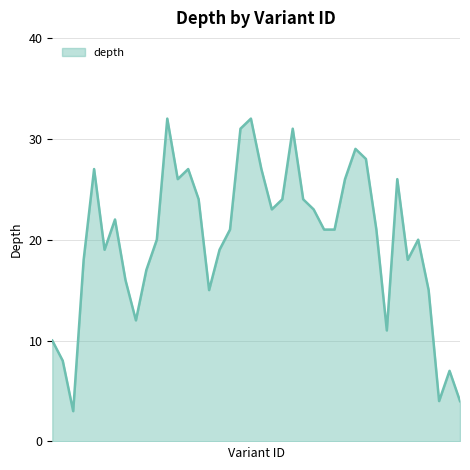

What is the difference between the maximum and minimum values?

29